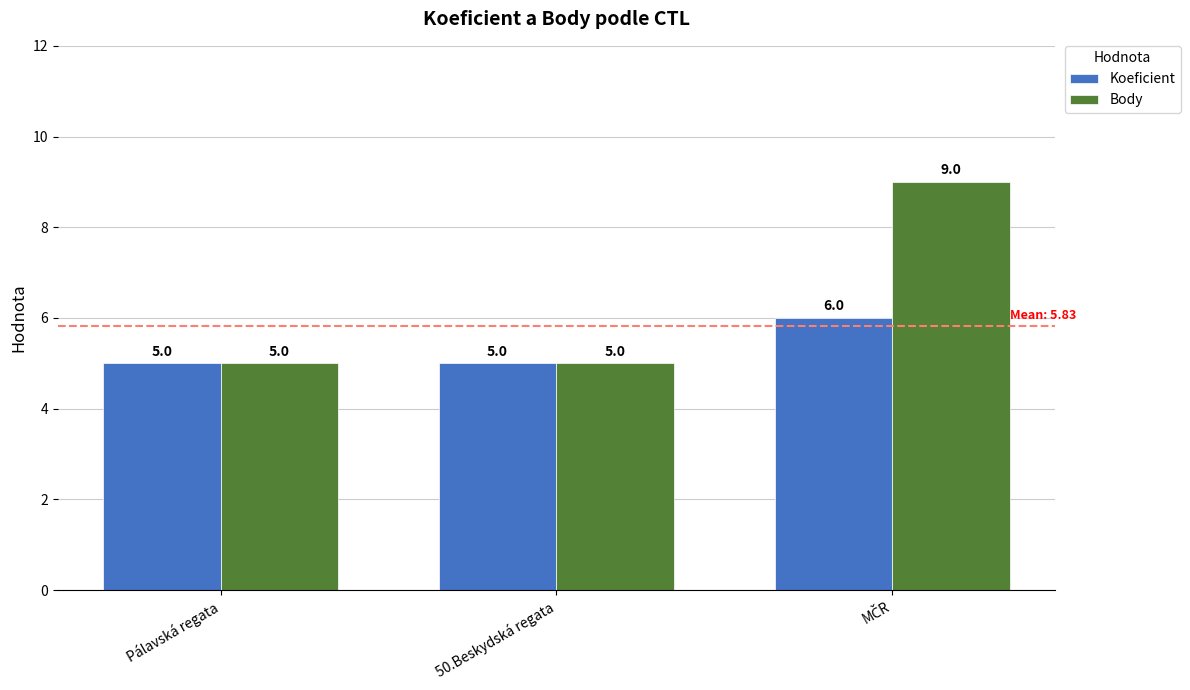

What is the sum of all Body values?

19